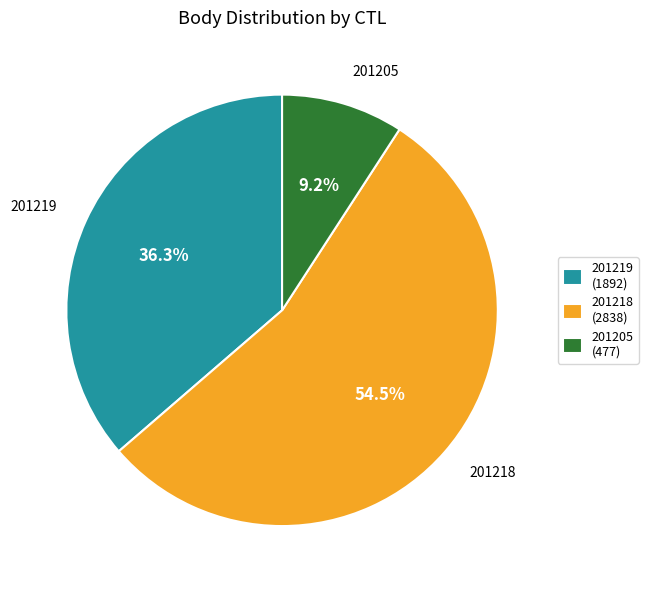

Between 201205 and 201218, which is larger?

201218